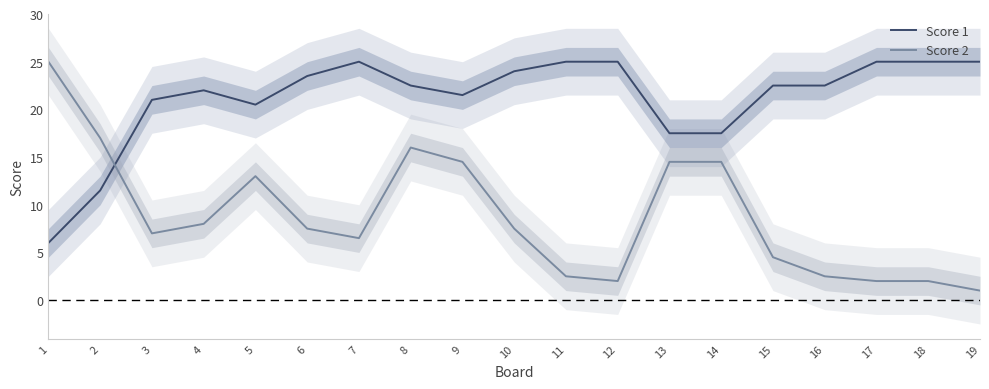

Between 2 and 12, which is larger?

12